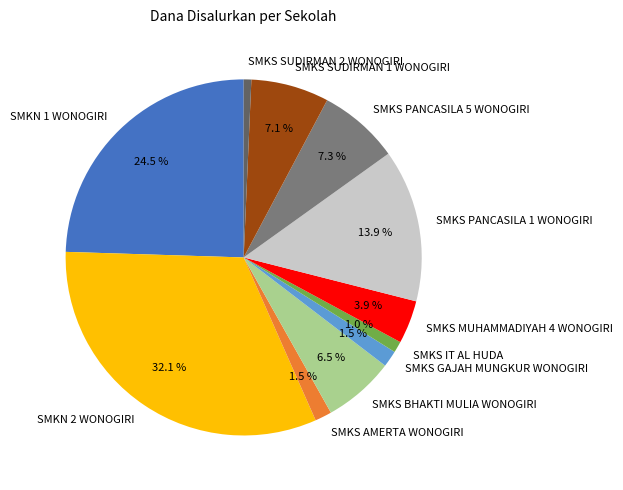

Is it true that SMKS IT AL HUDA is 11% of the pie?

False